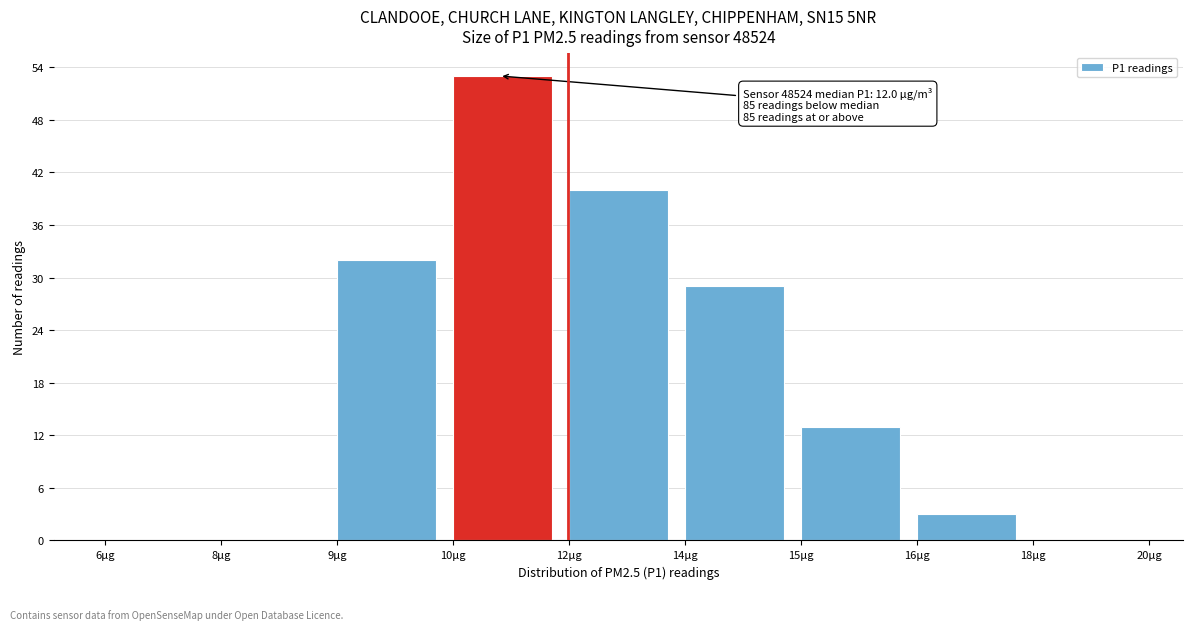

Reading left to right, transcribe all the data shown in this chart.

6μg=0	8μg=0	9μg=32	10μg=53	12μg=40	14μg=29	15μg=13	16μg=3	18μg=0